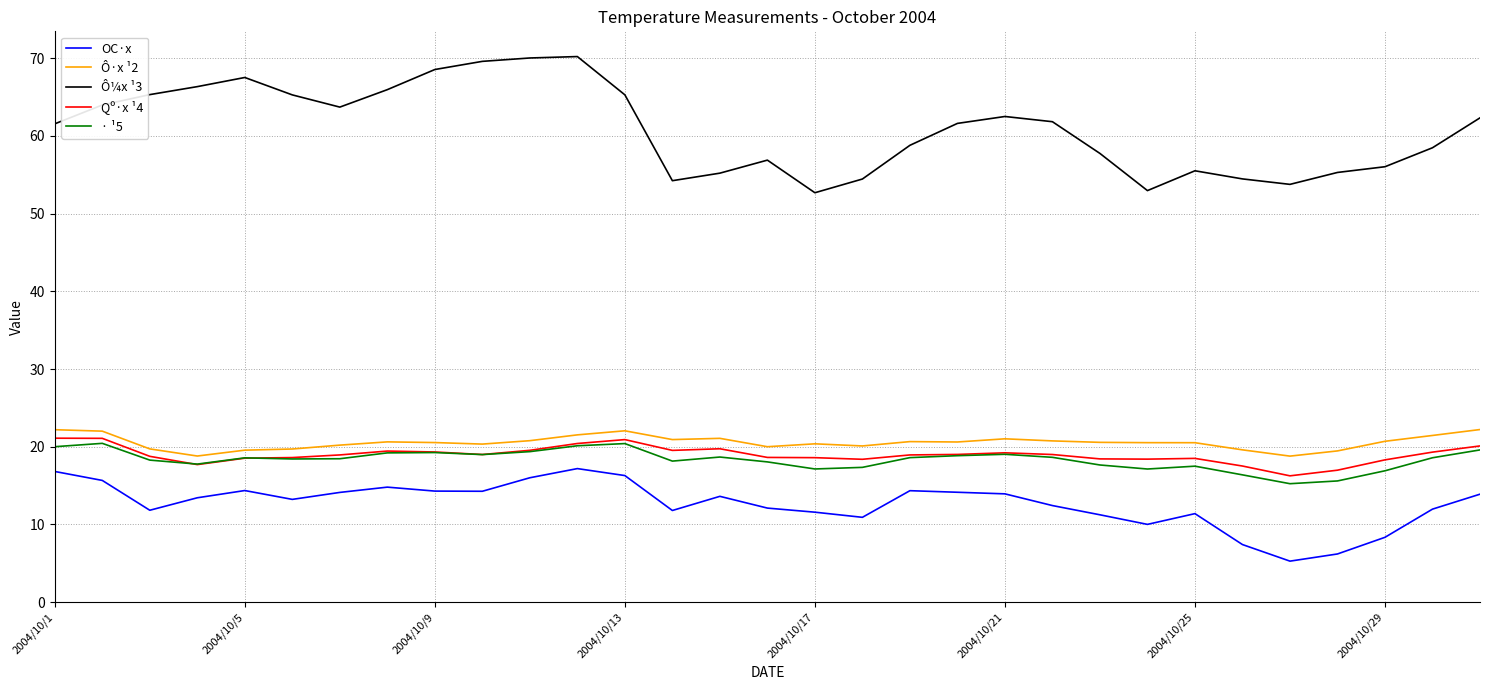

True or false: OC·x and Qº·x ¹4 intersect in this chart.

False